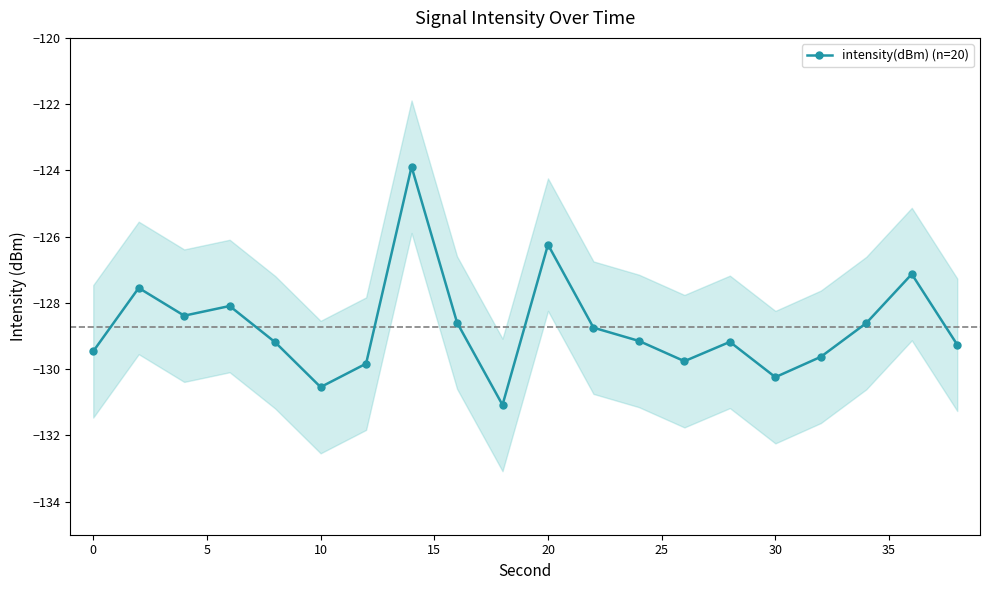

What is the sum of all values?

-2574.6